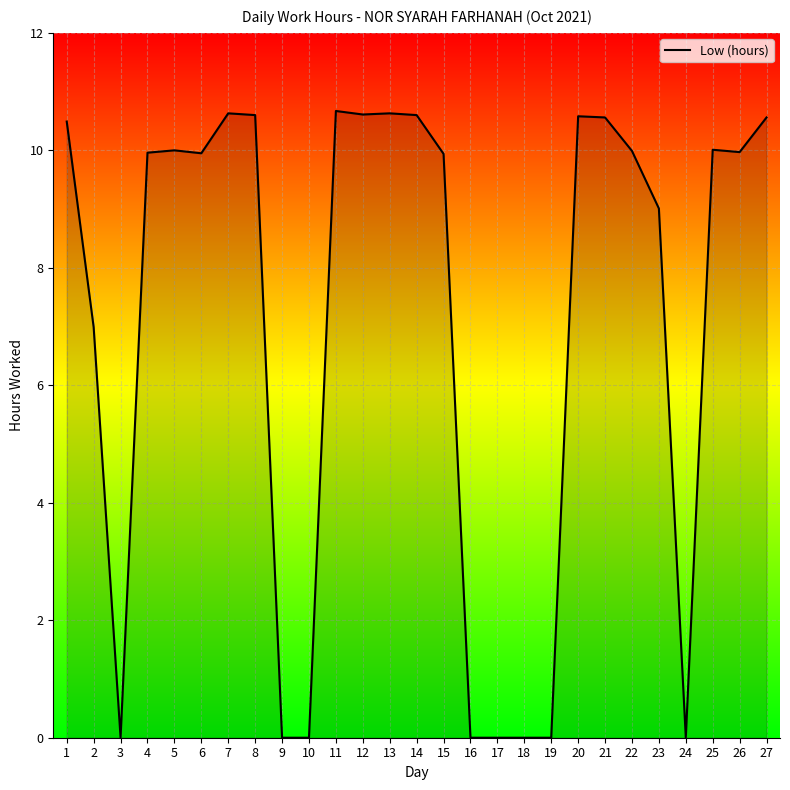

True or false: the data shows -6.8 at 10.

False